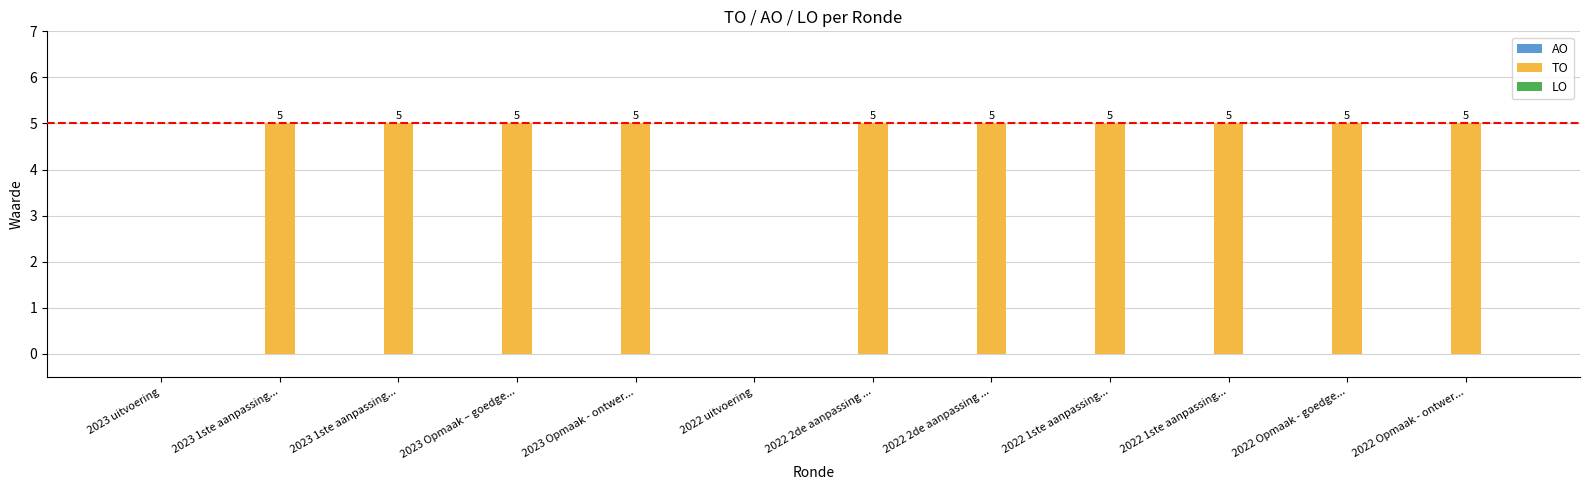

What is the label of the 10th bar from the left?

2022 1ste aanpassing...